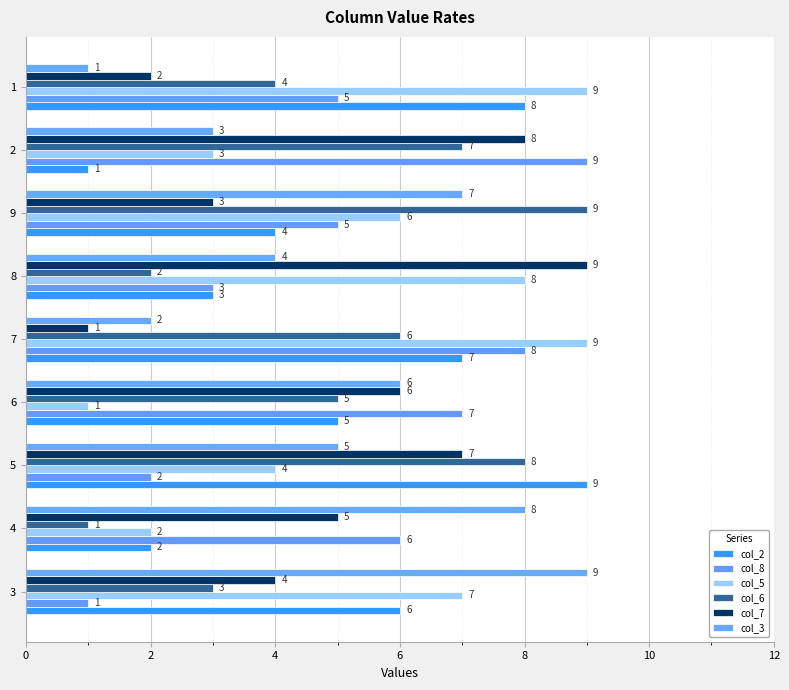

What is the total value across all series at 8?

29